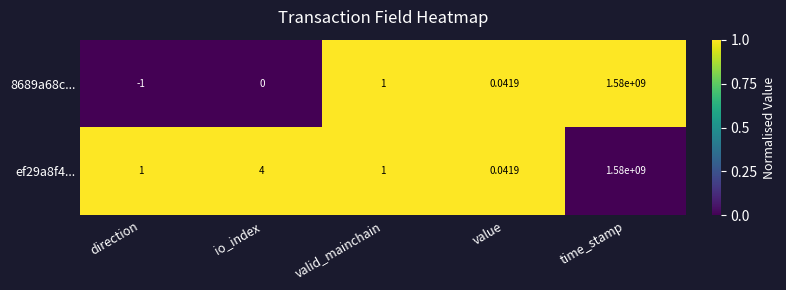

At which label does ef29a8f4... reach its peak?

time_stamp